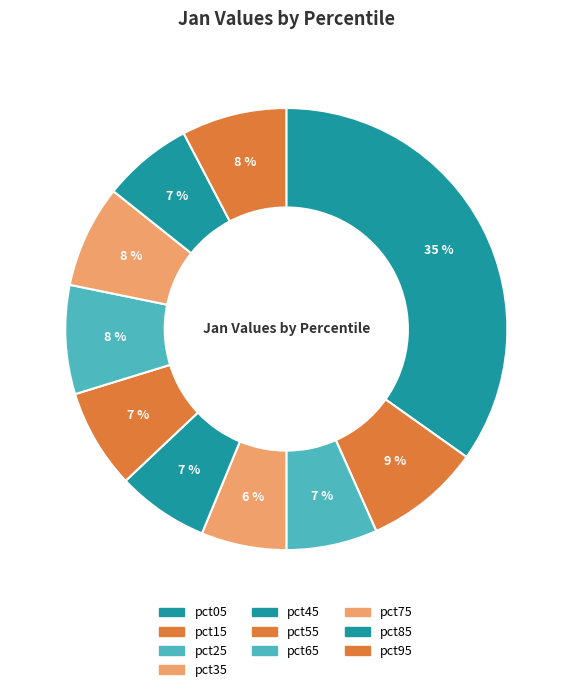

Rank the categories by value from highest to lowest.

pct05, pct15, pct65, pct95, pct75, pct55, pct45, pct25, pct85, pct35